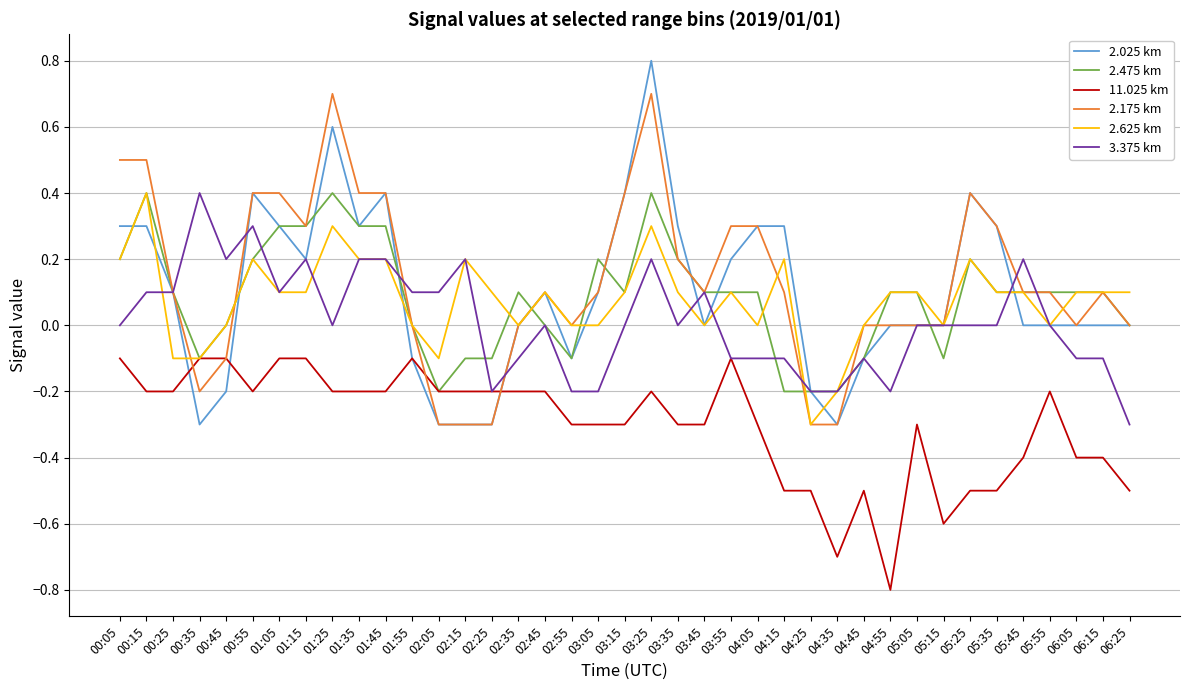

At which category does the chart reach its peak across all series?

03:25